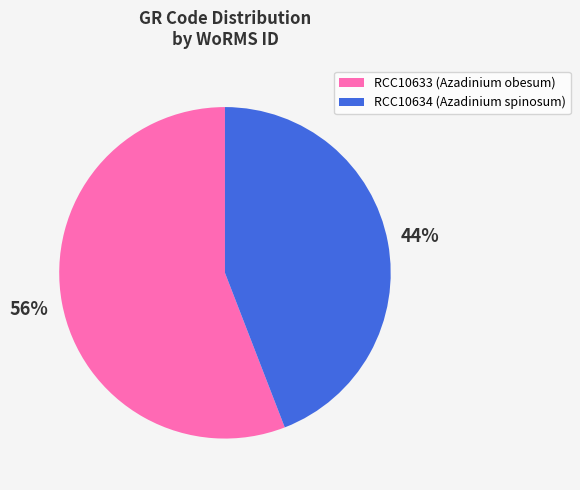

What is the largest slice in the pie chart?

RCC10633